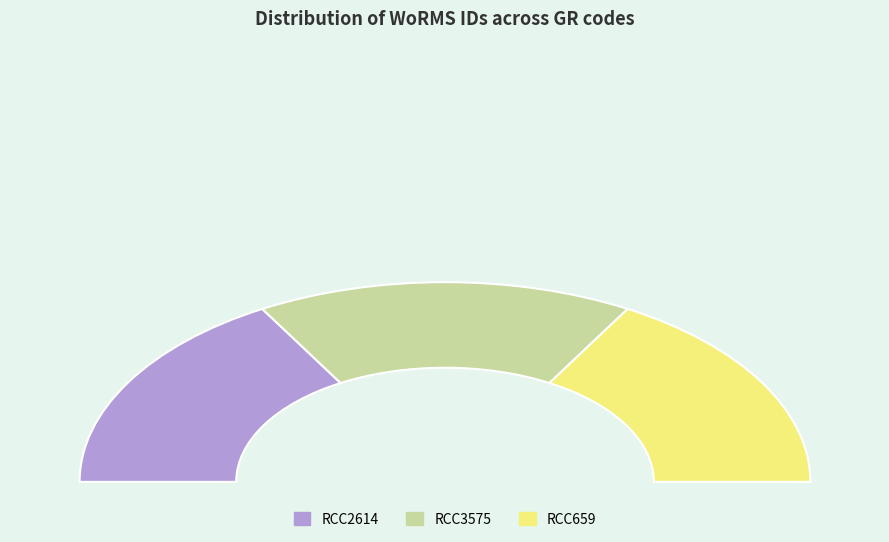

What is the change in value from RCC3575 to RCC659?

-23